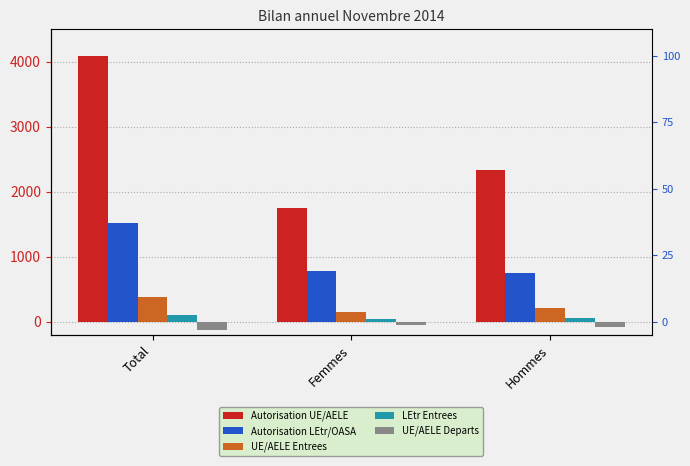

What is the sum of the UE/AELE Entrees values at Femmes and Hommes?

376